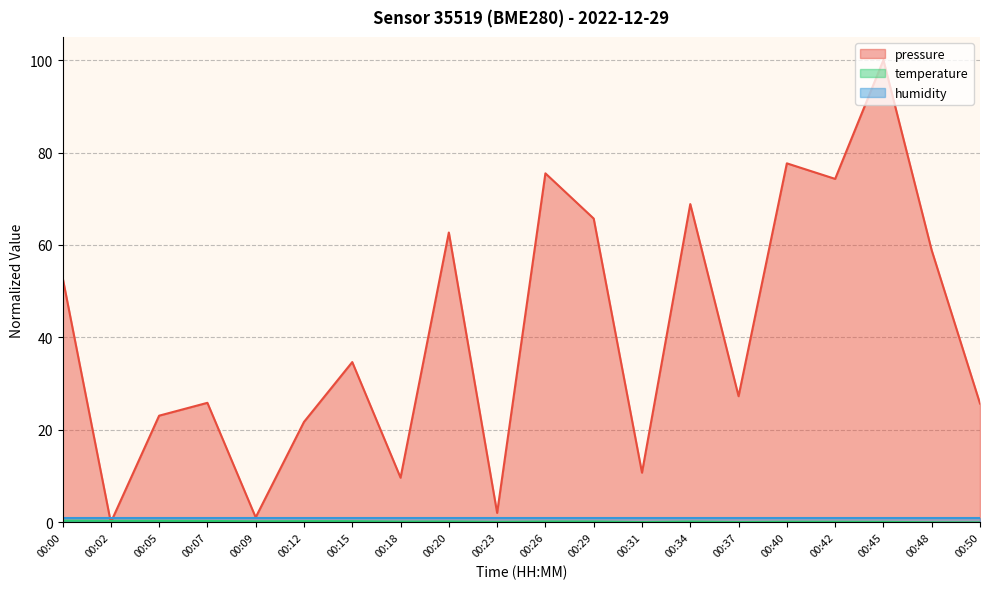

The temperature series shows 0.1 at 00:31. True or false?

True